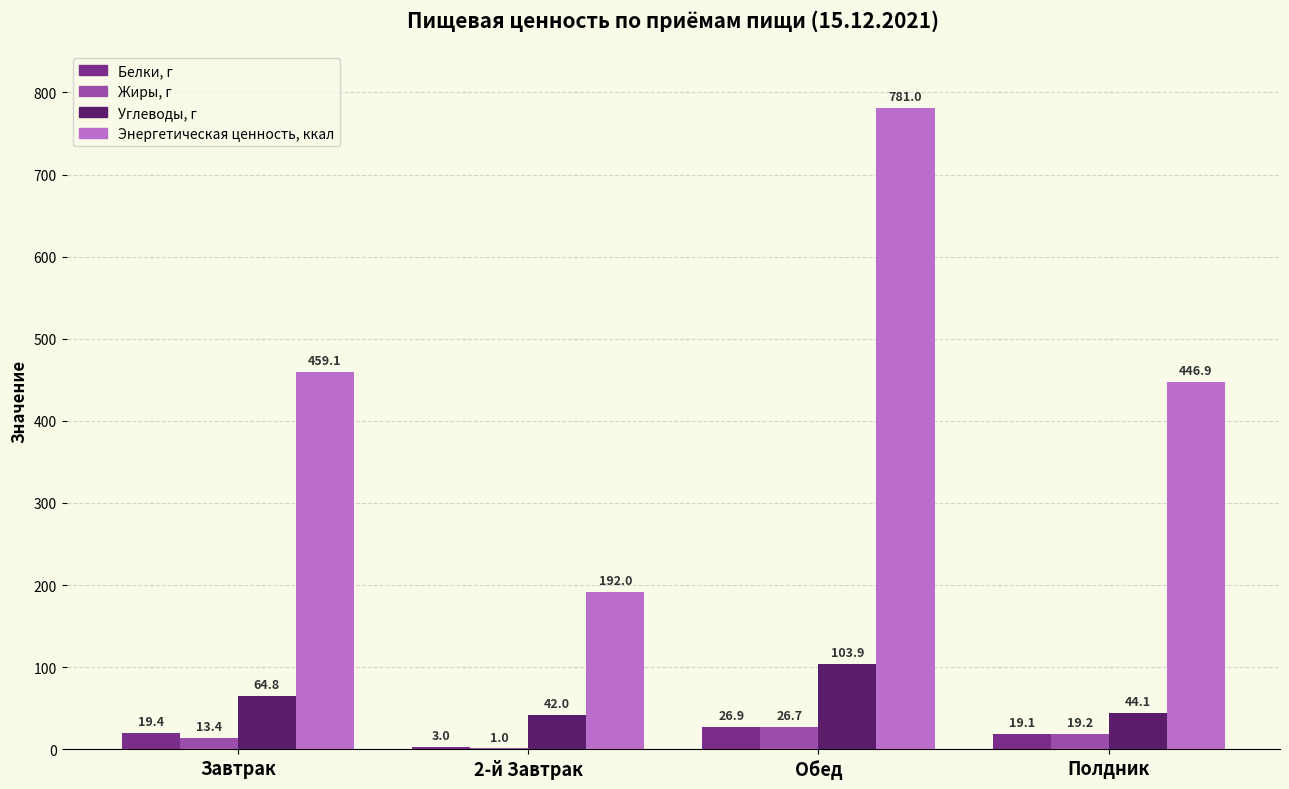

What are all the series names shown in the legend?

Белки, г, Жиры, г, Углеводы, г, Энергетическая ценность, ккал